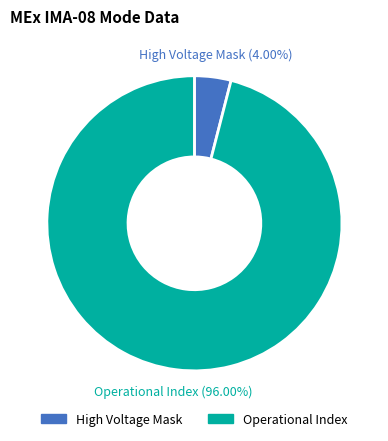

Between Operational Index and High Voltage Mask, which is larger?

Operational Index